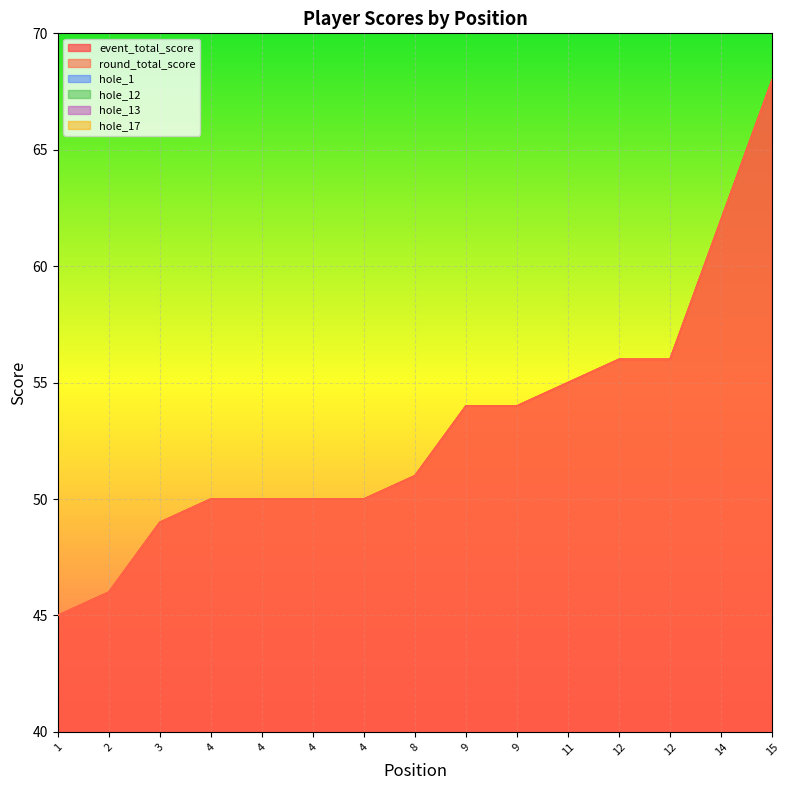

At which category is the sum across all series the highest?

15